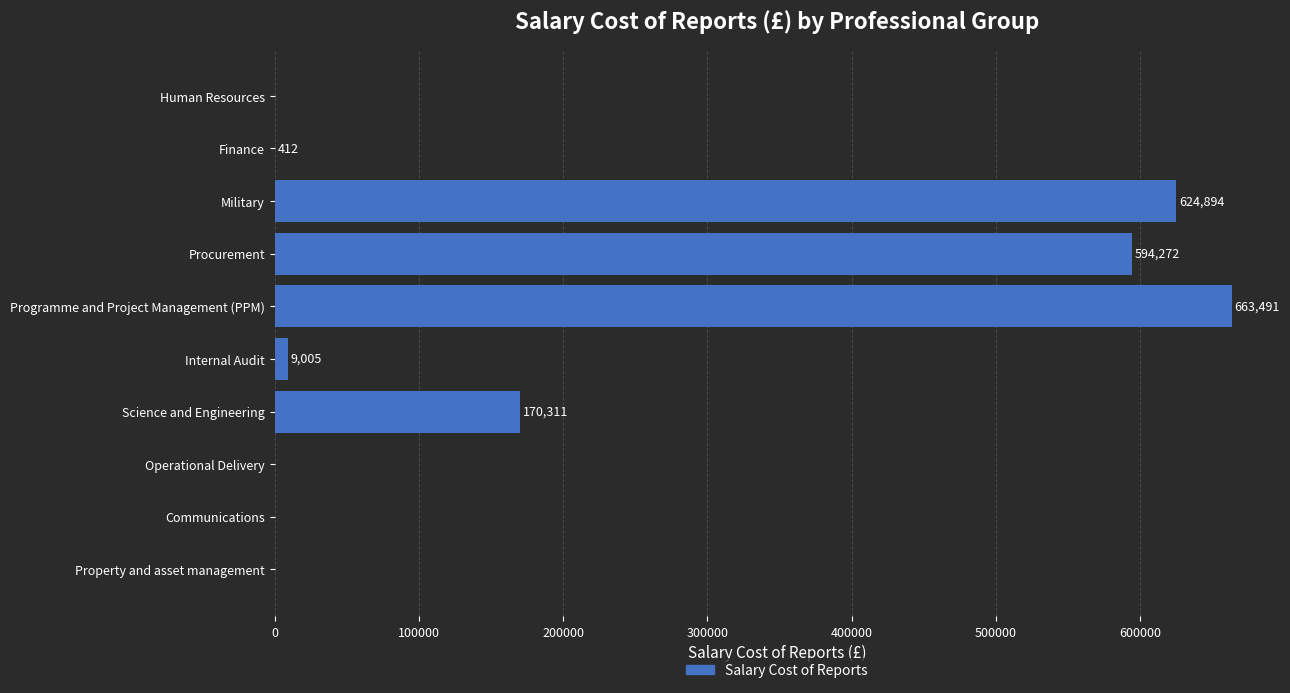

Which has a higher value, Science and Engineering or Operational Delivery?

Science and Engineering